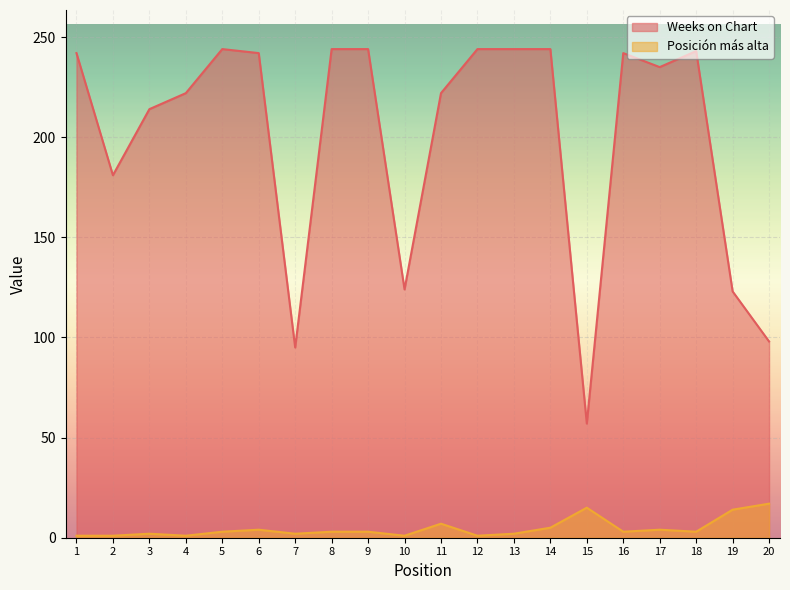

Which series has the largest total across all categories?

Weeks on Chart